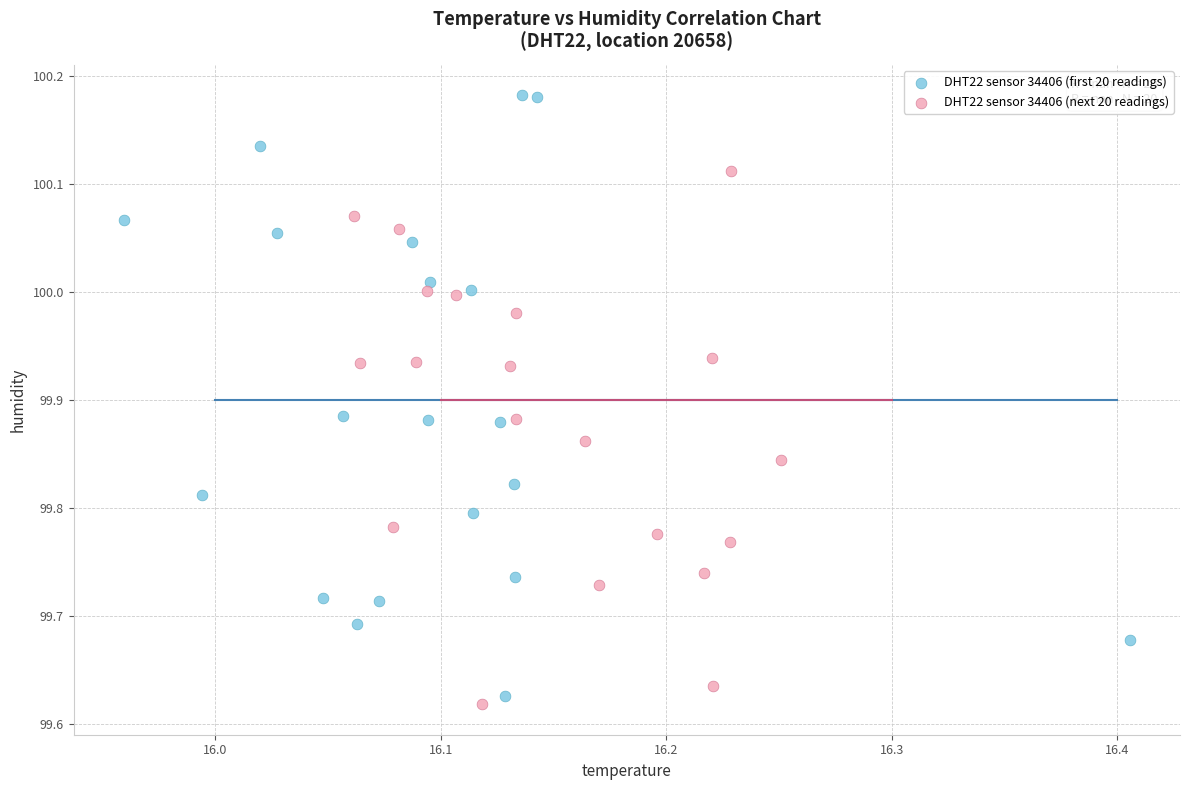

What are all the series names shown in the legend?

DHT22 sensor 34406 (first 20 readings), DHT22 sensor 34406 (next 20 readings)